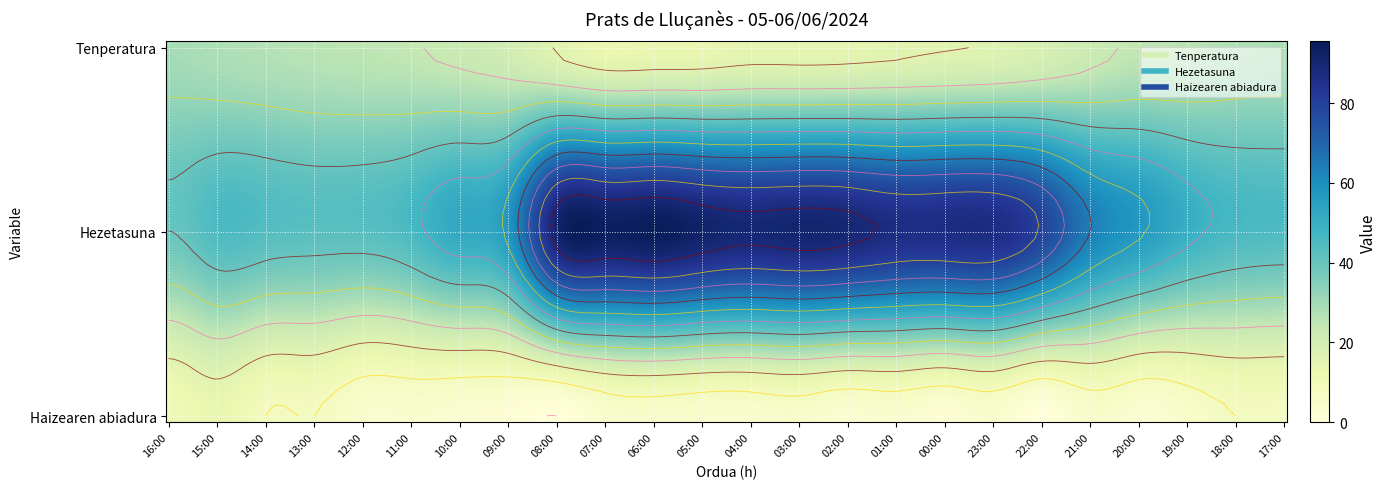

Reading left to right, what are all the values shown in this chart?

Tenperatura: 16:00=29.3	15:00=28.0	14:00=27.0	13:00=26.0	12:00=25.3	11:00=24.4	10:00=22.7	09:00=20.7	08:00=15.6	07:00=12.4	06:00=12.5	05:00=12.8	04:00=13.9	03:00=13.8	02:00=14.1	01:00=15.0	00:00=15.7	23:00=16.5	22:00=18.7	21:00=22.2	20:00=24.9	19:00=26.0	18:00=27.7	17:00=28.4
Hezetasuna: 16:00=40.0	15:00=45.0	14:00=44.0	13:00=43.0	12:00=43.0	11:00=46.0	10:00=52.0	09:00=58.0	08:00=91.0	07:00=94.0	06:00=95.0	05:00=92.0	04:00=90.0	03:00=91.0	02:00=90.0	01:00=87.0	00:00=87.0	23:00=87.0	22:00=79.0	21:00=64.0	20:00=57.0	19:00=50.0	18:00=46.0	17:00=45.0
Haizearen abiadura: 16:00=10.0	15:00=13.0	14:00=8.0	13:00=8.0	12:00=4.0	11:00=4.0	10:00=3.0	09:00=2.0	08:00=0.0	07:00=4.0	06:00=5.0	05:00=4.0	04:00=4.0	03:00=5.0	02:00=3.0	01:00=4.0	00:00=2.0	23:00=4.0	22:00=0.0	21:00=5.0	20:00=3.0	19:00=5.0	18:00=8.0	17:00=8.0